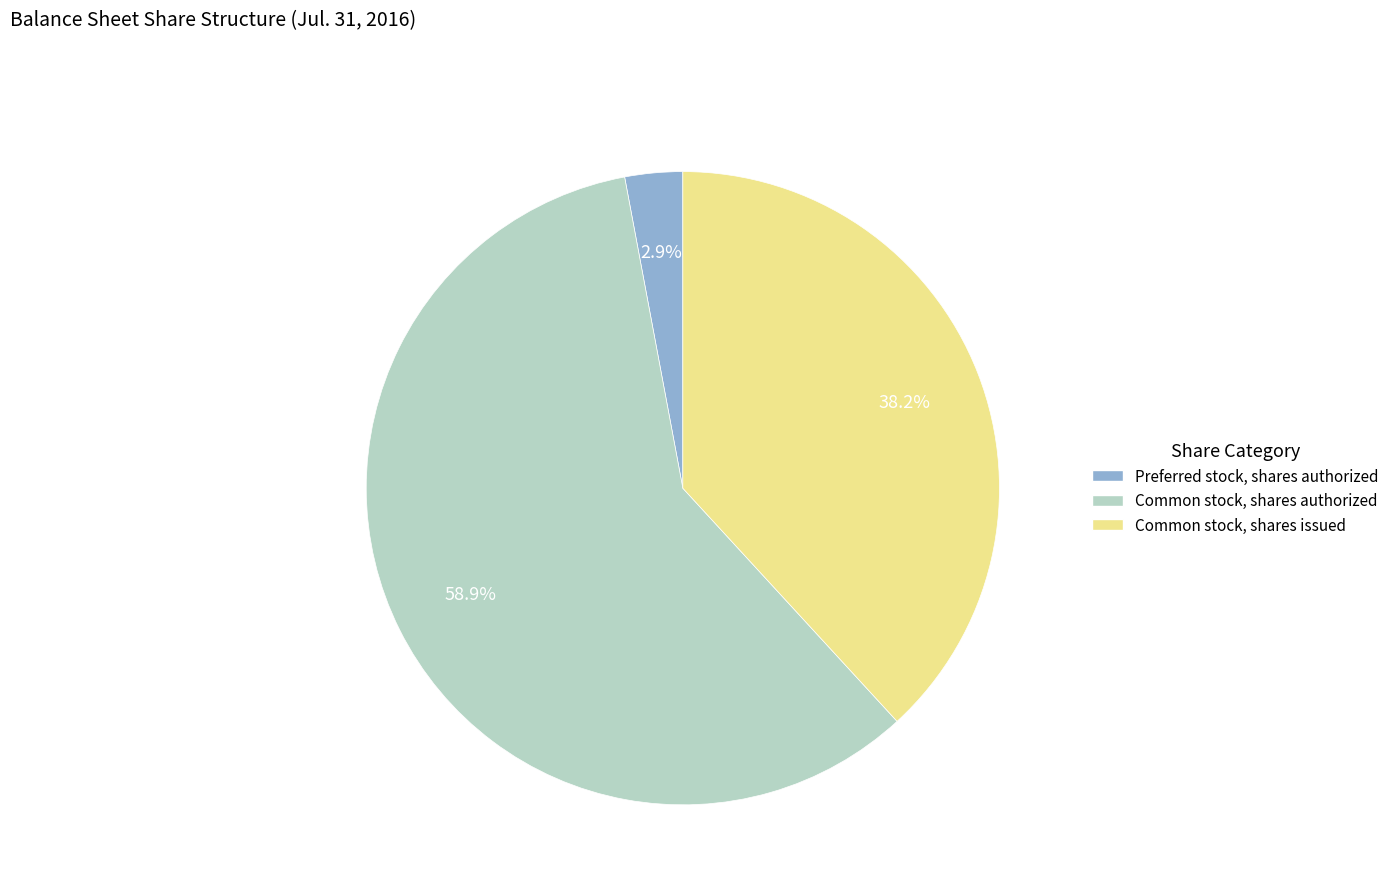

Which slice is the largest?

Common stock, shares authorized